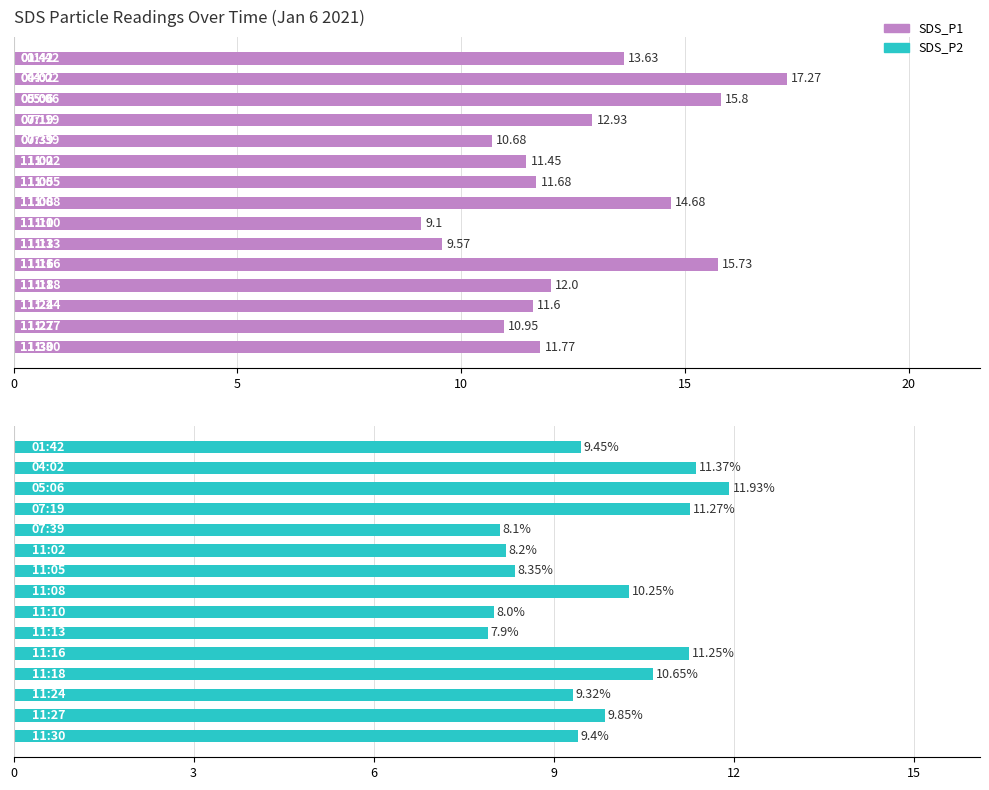

What is the maximum value shown in the chart?

17.3